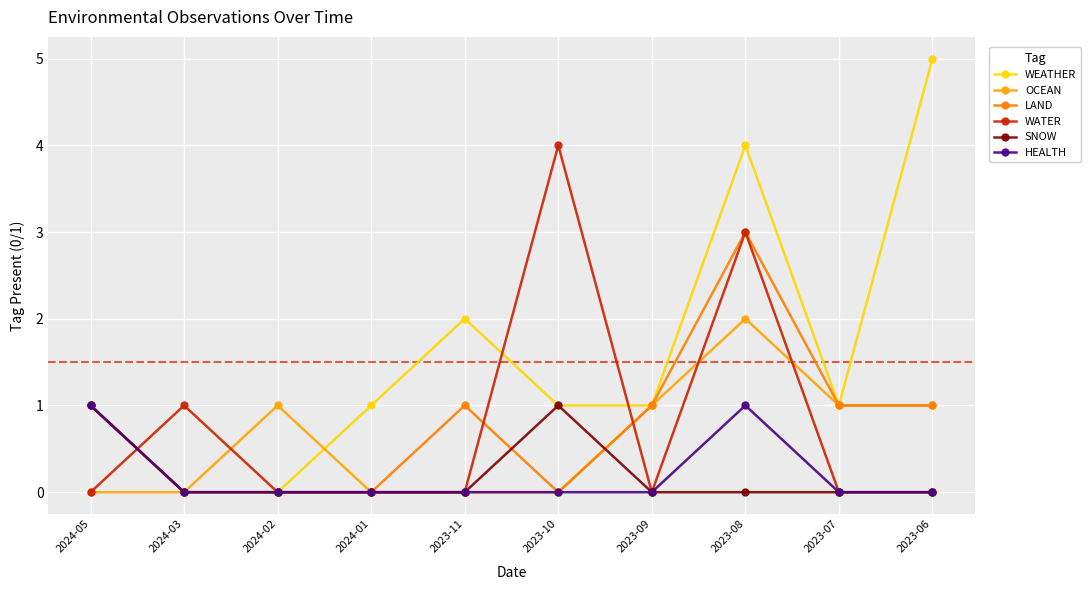

What are all the series names shown in the legend?

WEATHER, OCEAN, LAND, WATER, SNOW, HEALTH